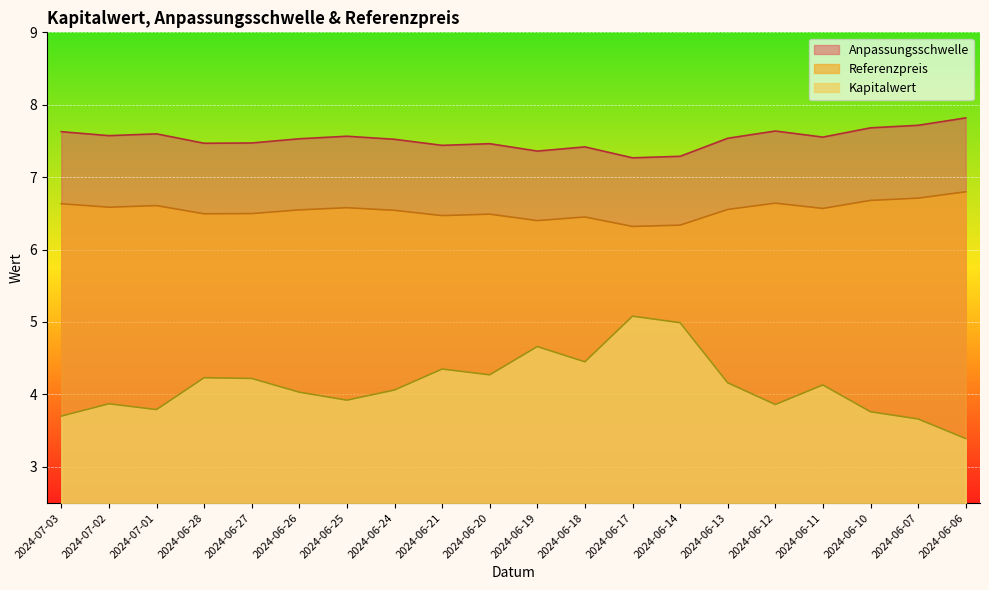

What is the difference between the second highest and minimum values in the Anpassungsschwelle series?

0.4